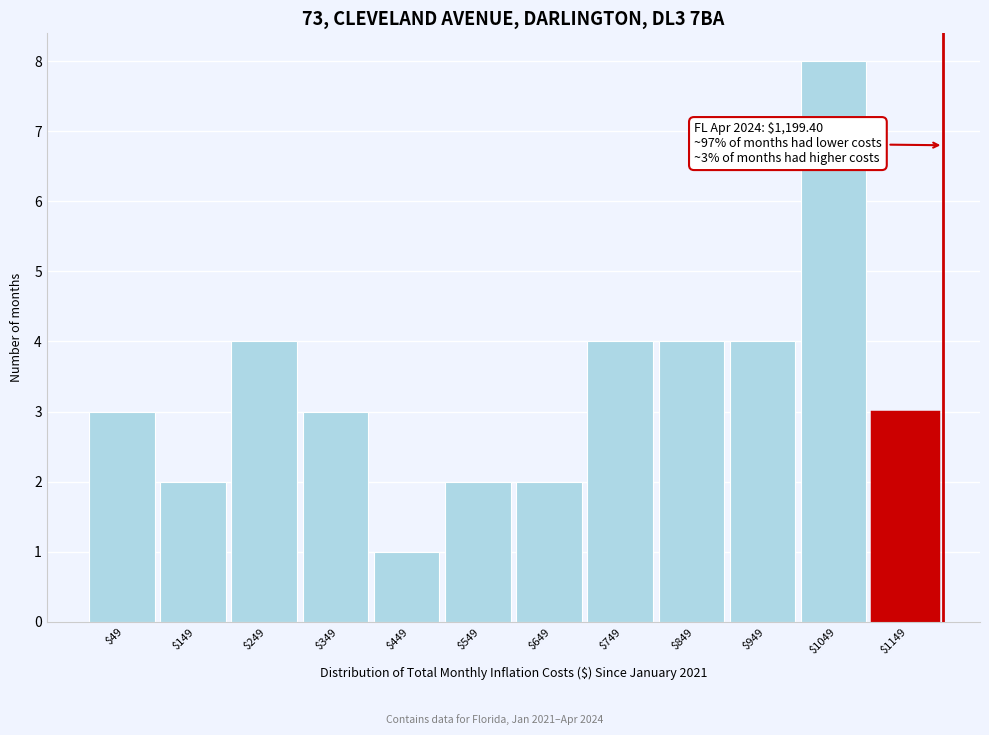

Over which range of the x-axis is the bar tallest?

1000 to 1100